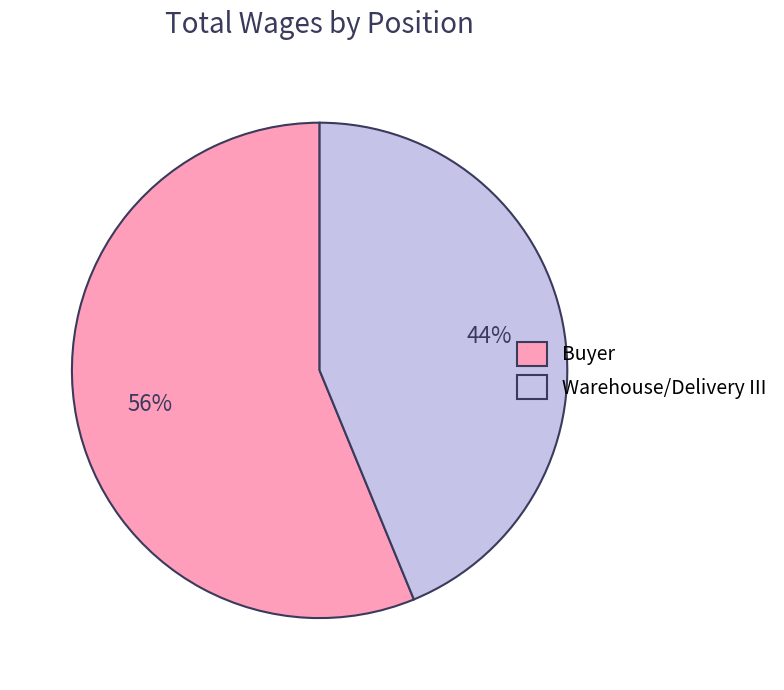

Approximately how many times larger is the value at Warehouse/Delivery III compared to Buyer?

0.8